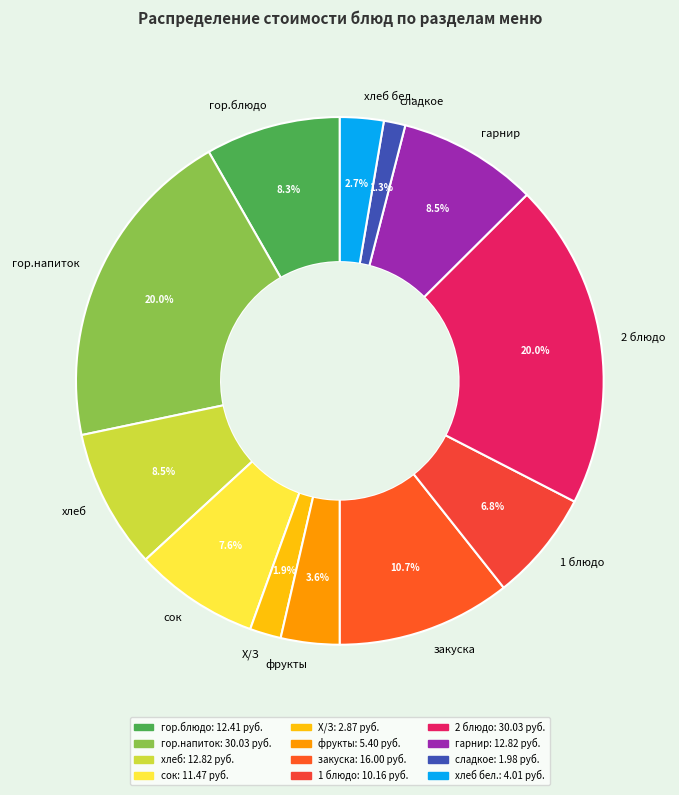

What percentage is the 1 блюдо slice, to the nearest percent?

7%